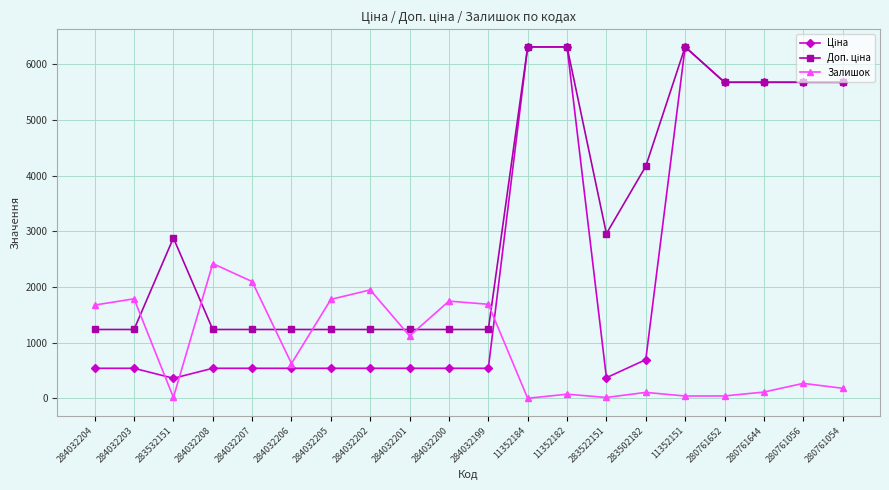

Where is the first local minimum for Залишок?

283532151